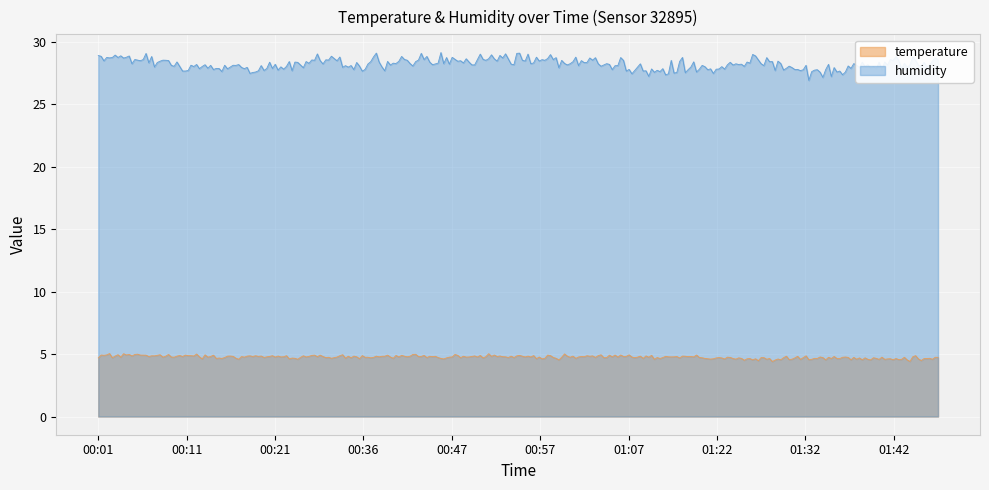

True or false: humidity and temperature intersect in this chart.

False